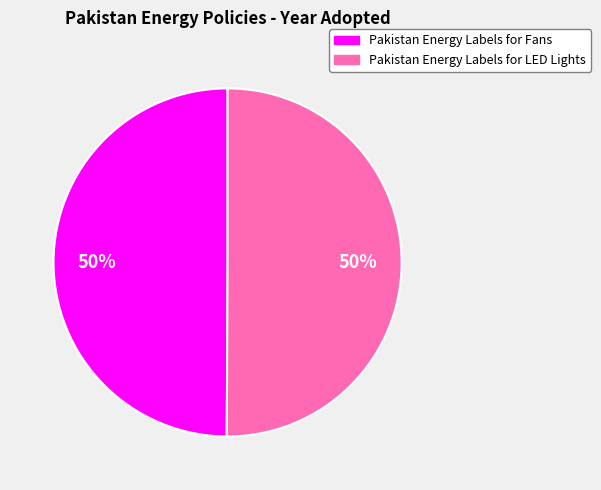

What percentage is the Pakistan Energy Labels for LED Lights slice, to the nearest percent?

50%